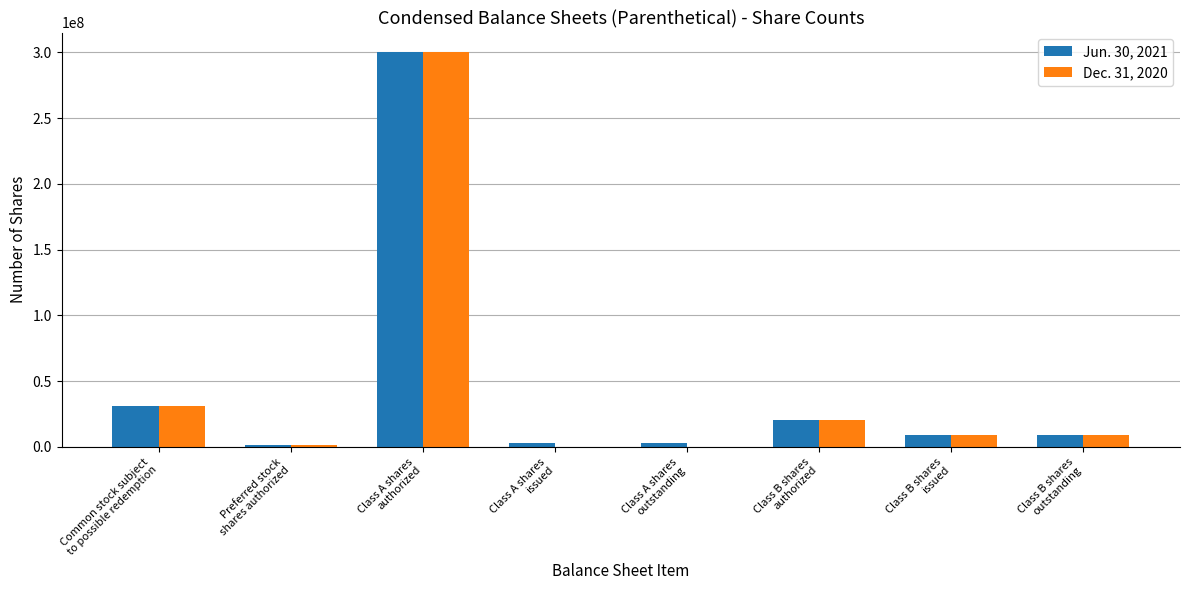

How many groups of bars are there?

8